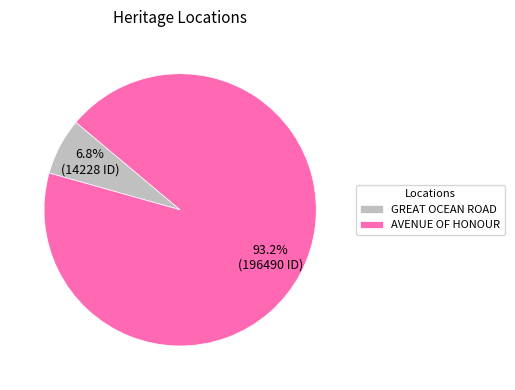

Which category has the smallest portion of the pie?

GREAT OCEAN ROAD